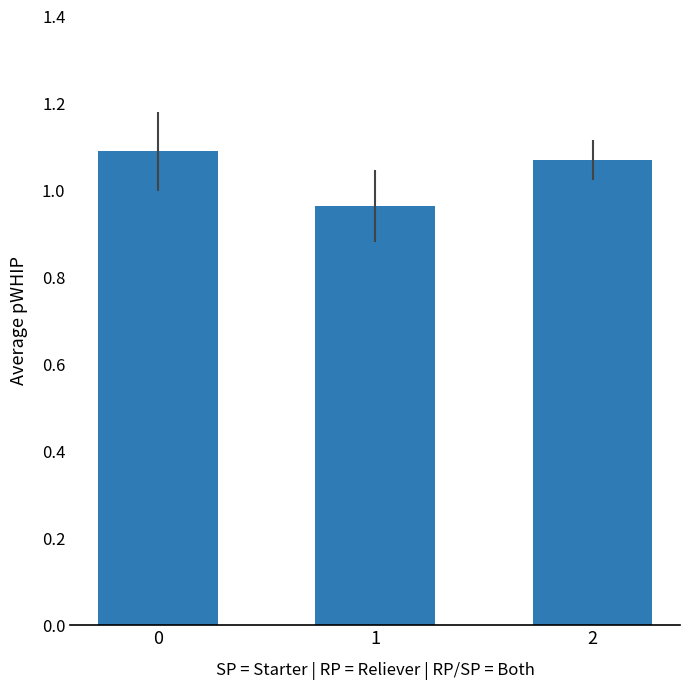

How many values are between 0 and 1?

1